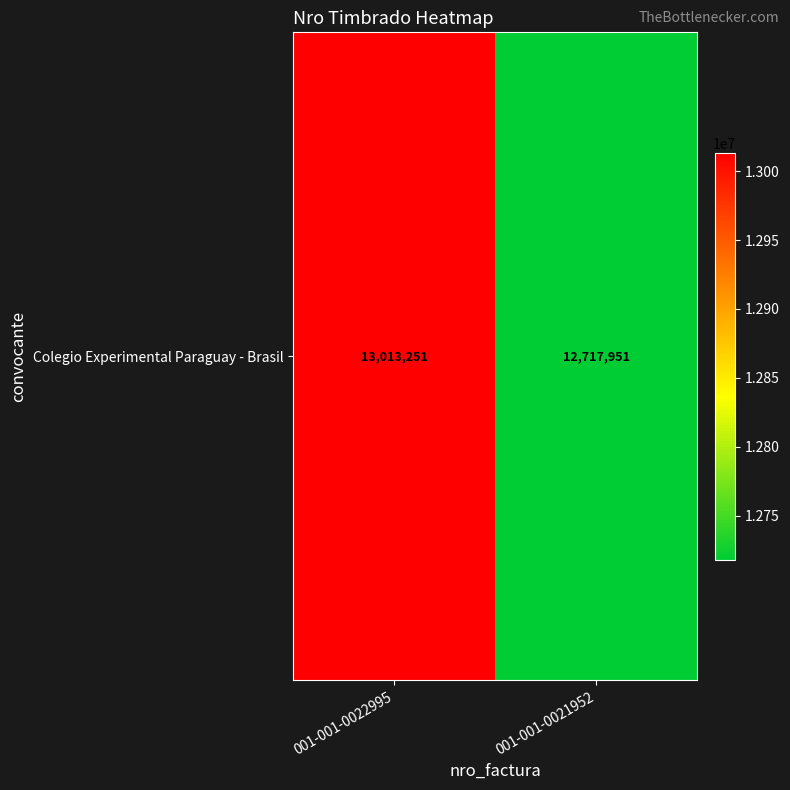

The value at 001-001-0021952 is 7066099. True or false?

False